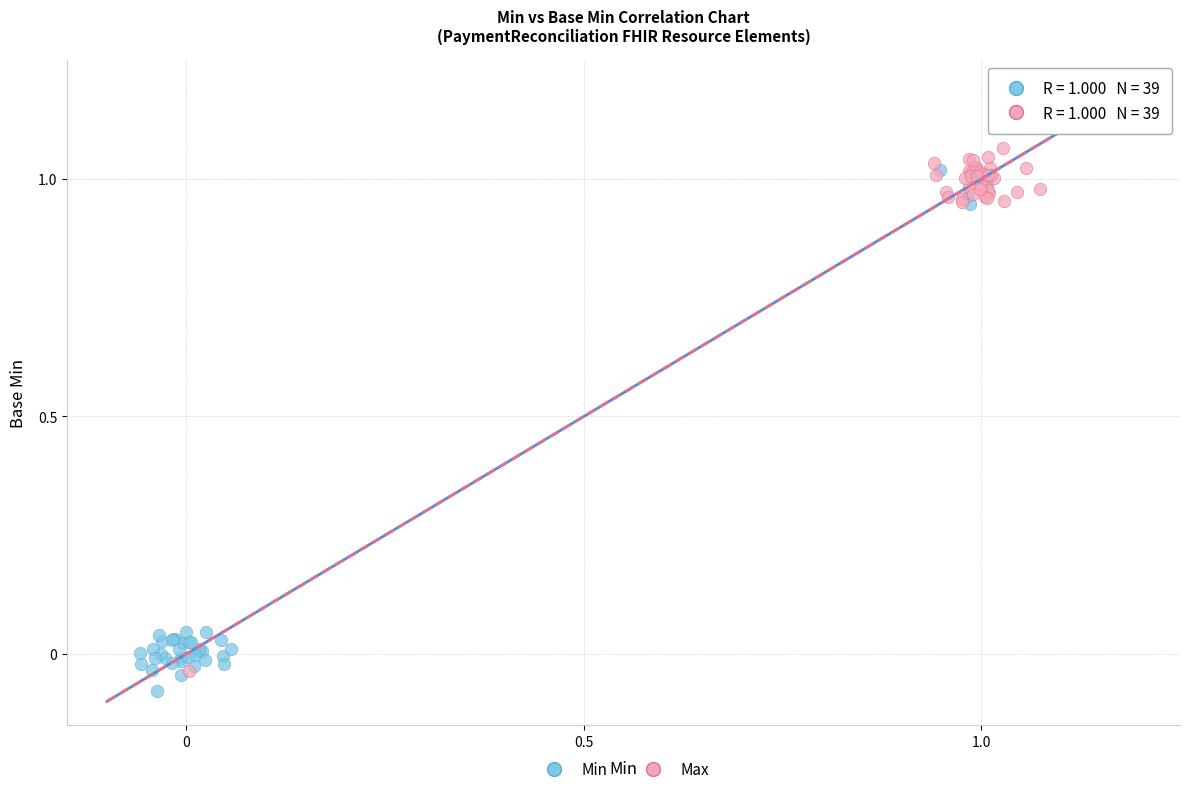

Which series contains the highest Y value?

Max